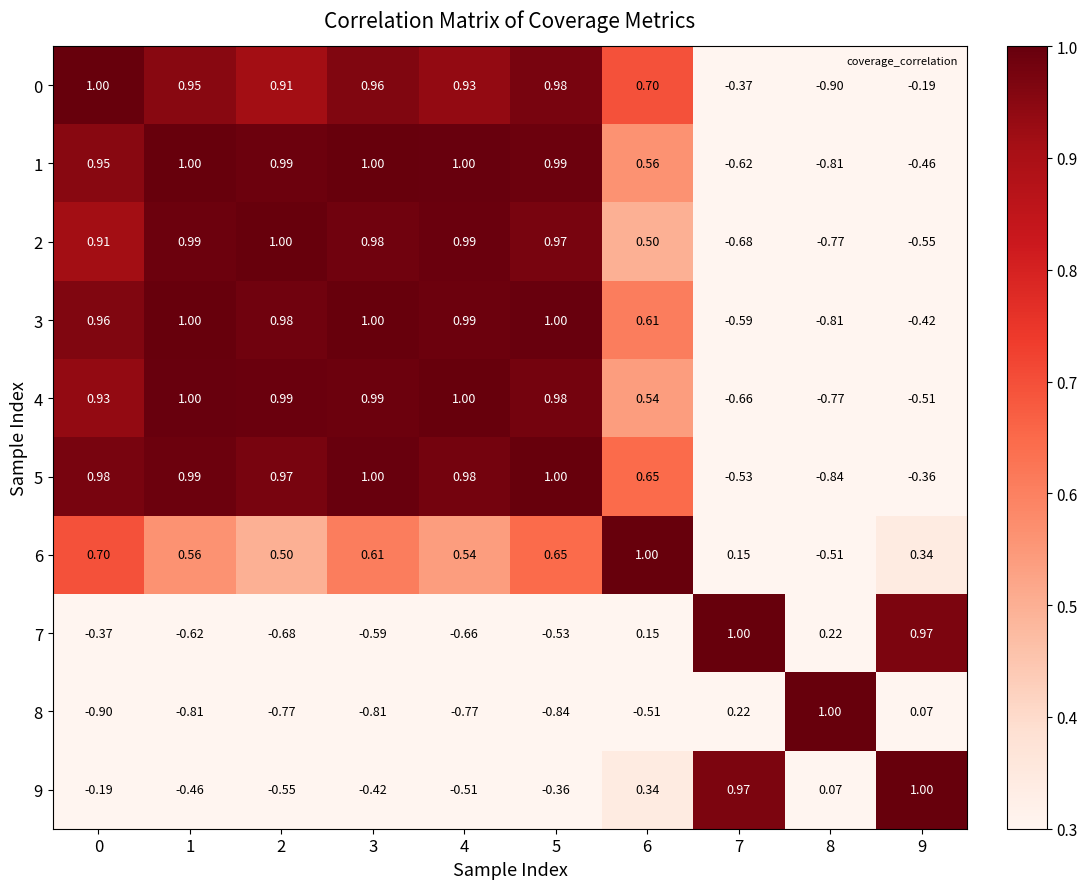

Is the value of 5 at 9 greater than the value of 2 at 7?

Yes